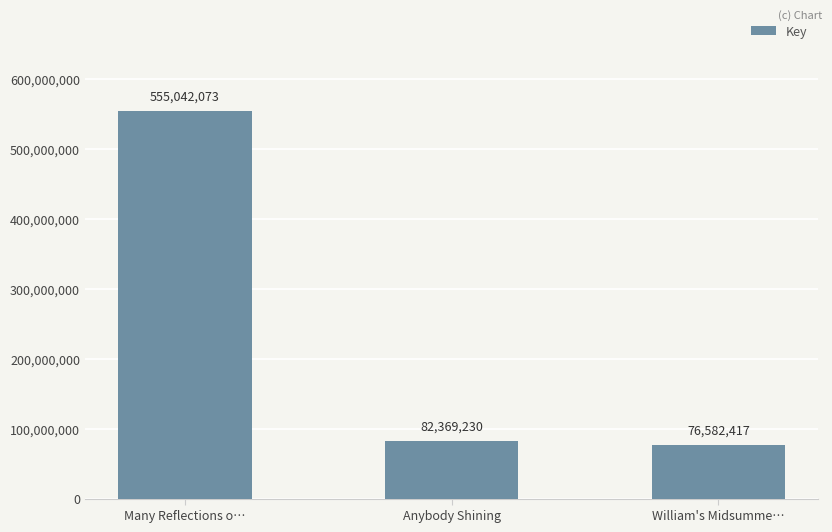

Count the number of data series in this chart.

1